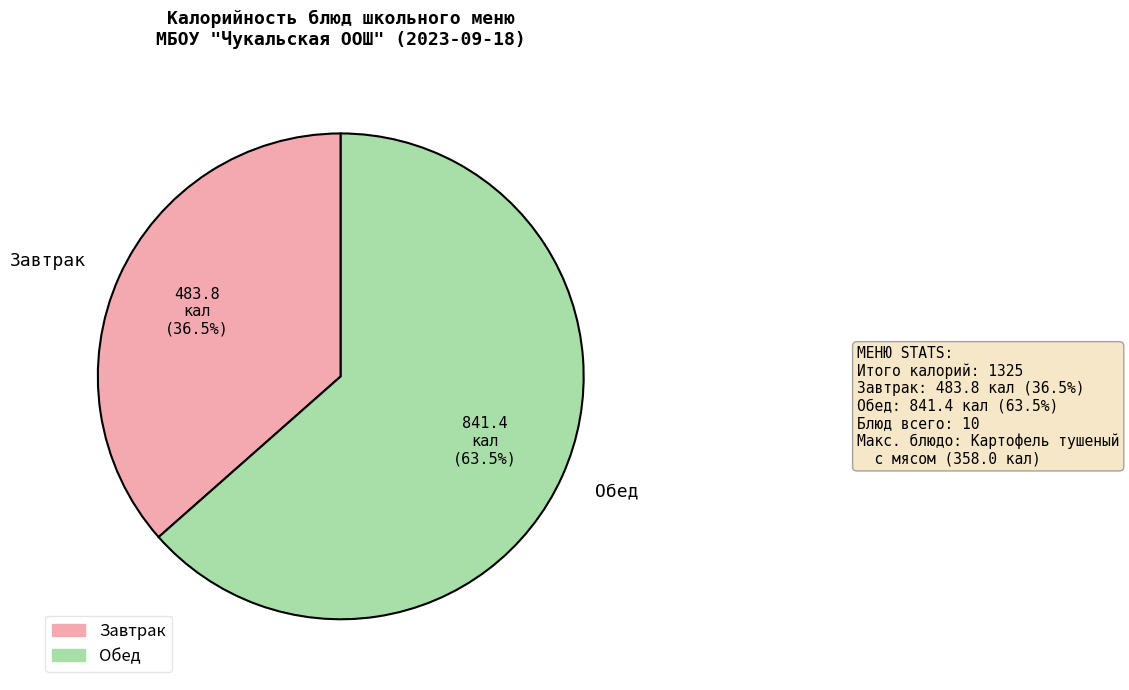

Which has a higher value, Обед or Завтрак?

Обед